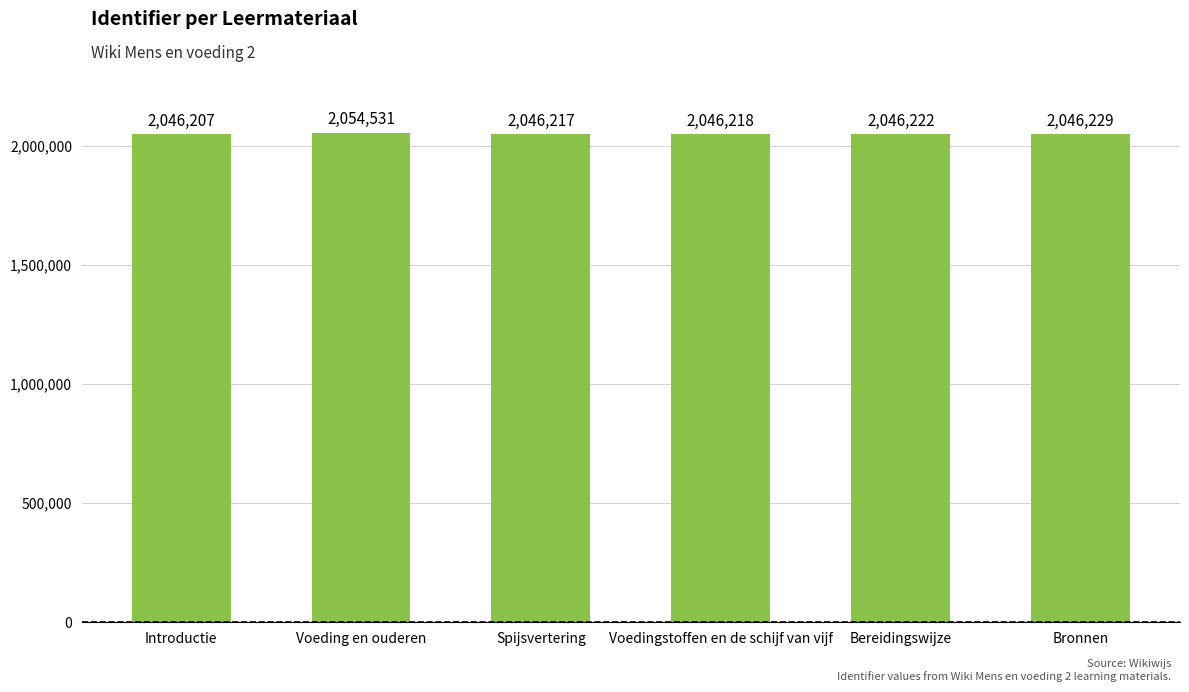

Count the number of data series in this chart.

1